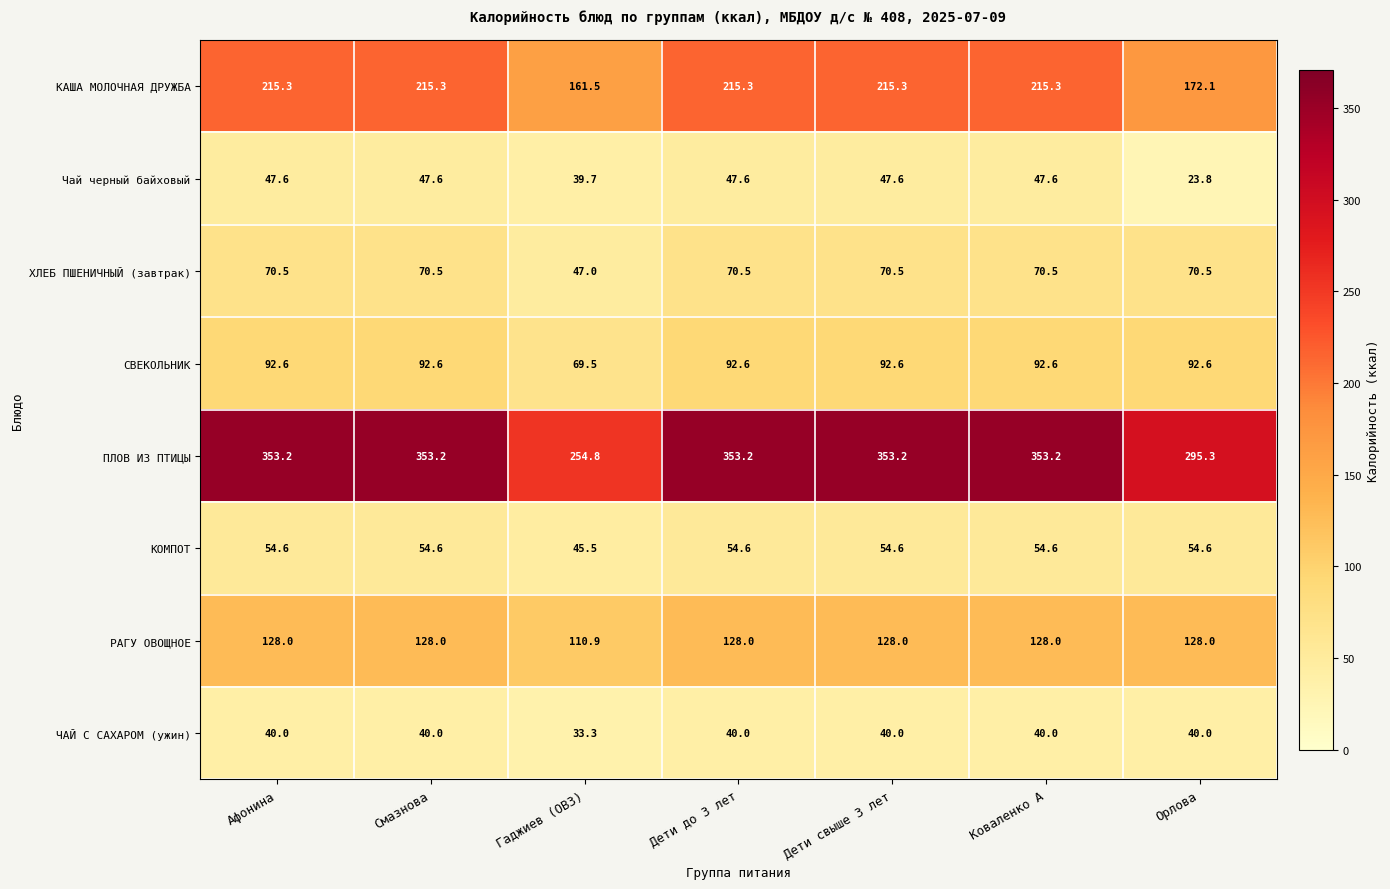

Which series has the largest total across all categories?

ПЛОВ ИЗ ПТИЦЫ